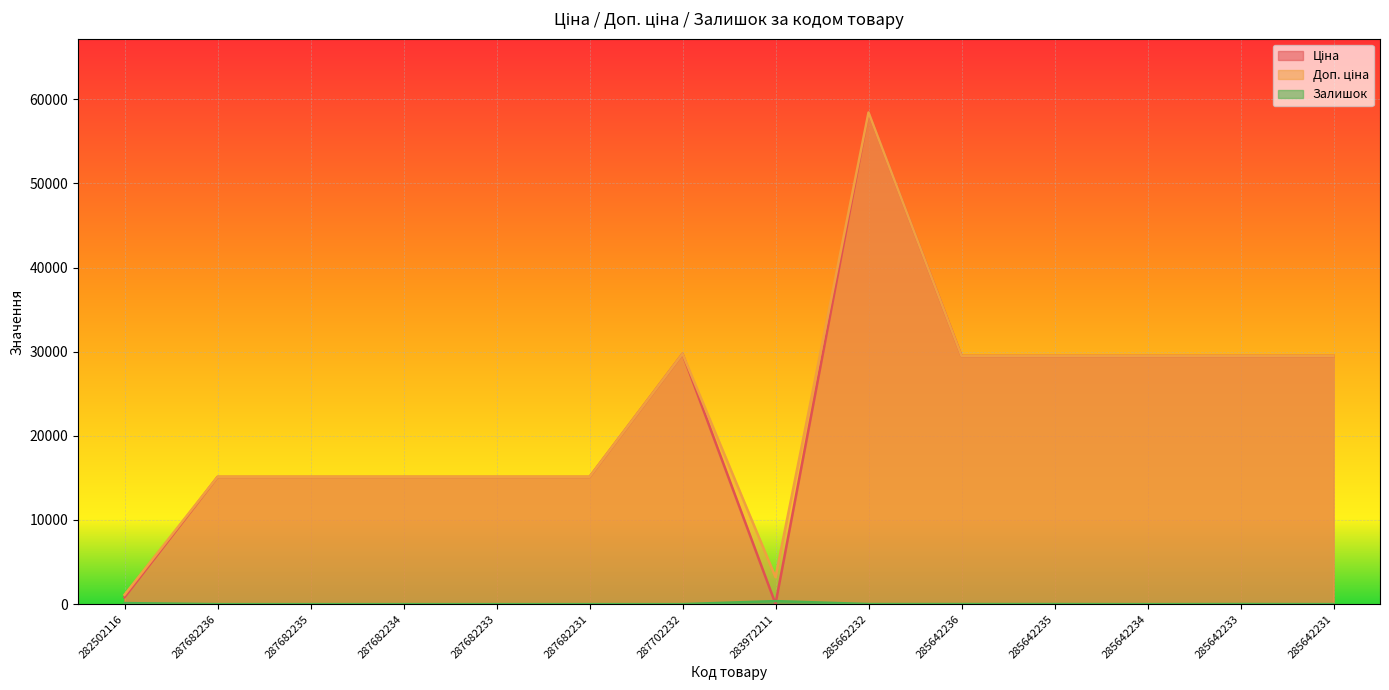

What is the spread (max minus min) of values at 287682236?

15120.0